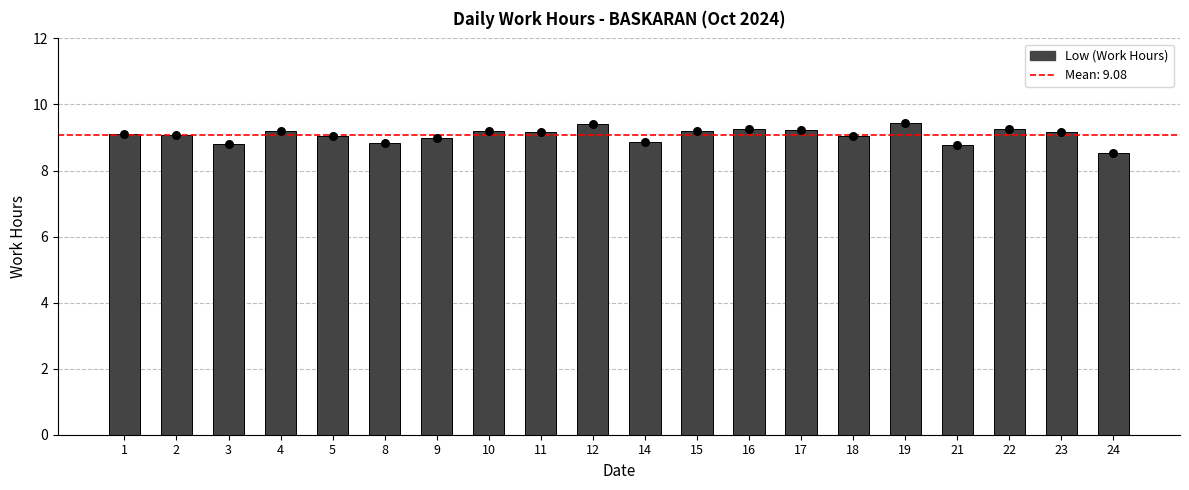

Between 12 and 23, which is larger?

12